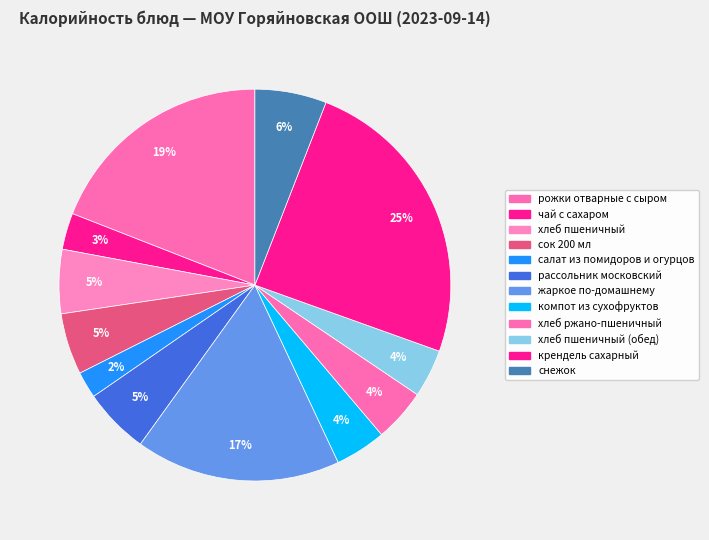

How many segments does this pie chart have?

12